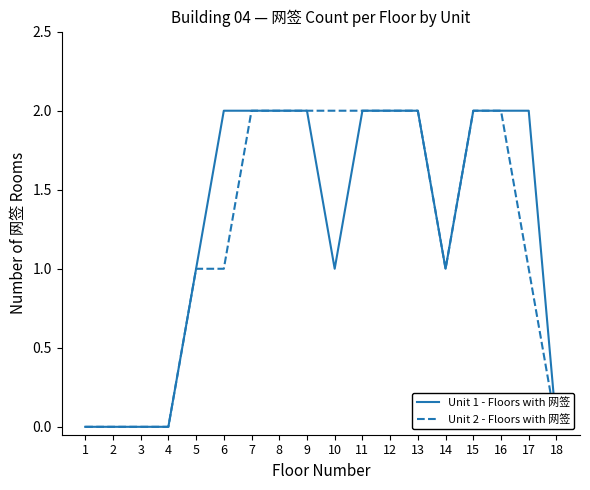

At how many categories does at least one series exceed 0?

13